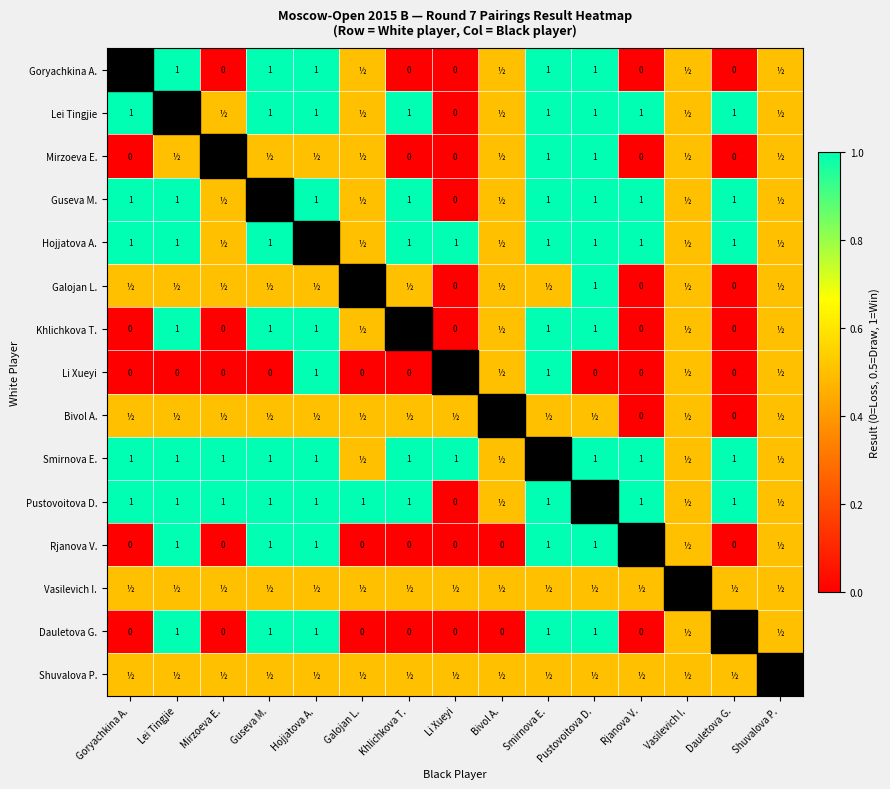

Is it true that Lei Tingjie equals 0.3 at Dauletova G.?

False